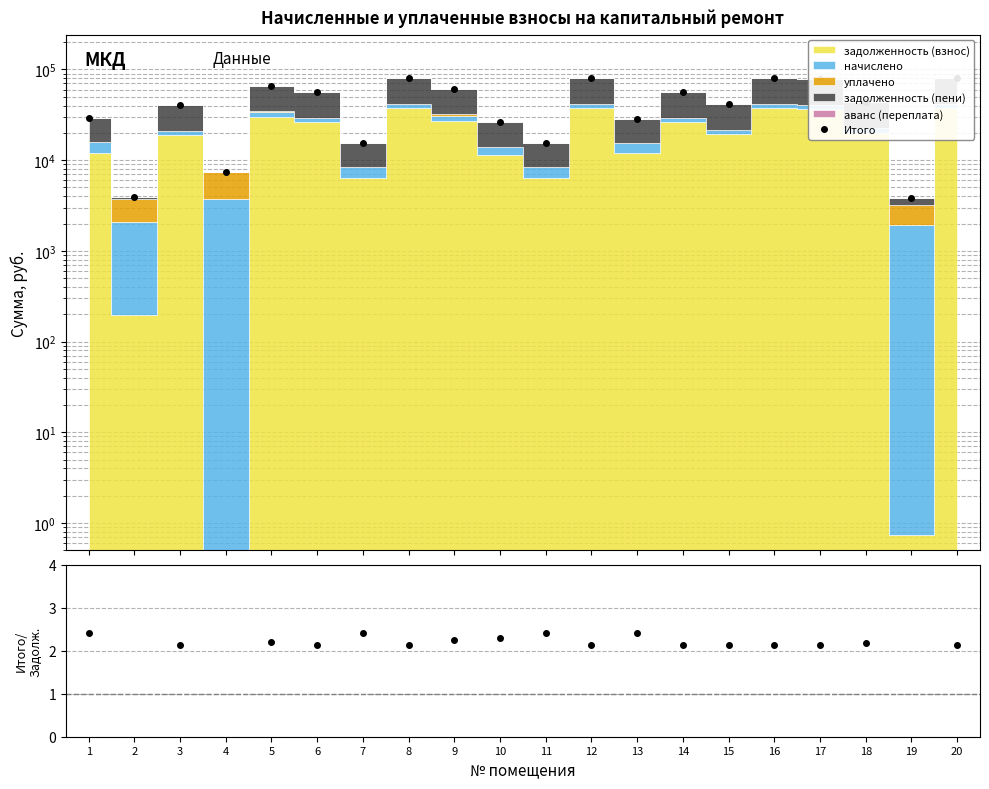

How many intersections are there between Итого and Итого / задолж.?

2